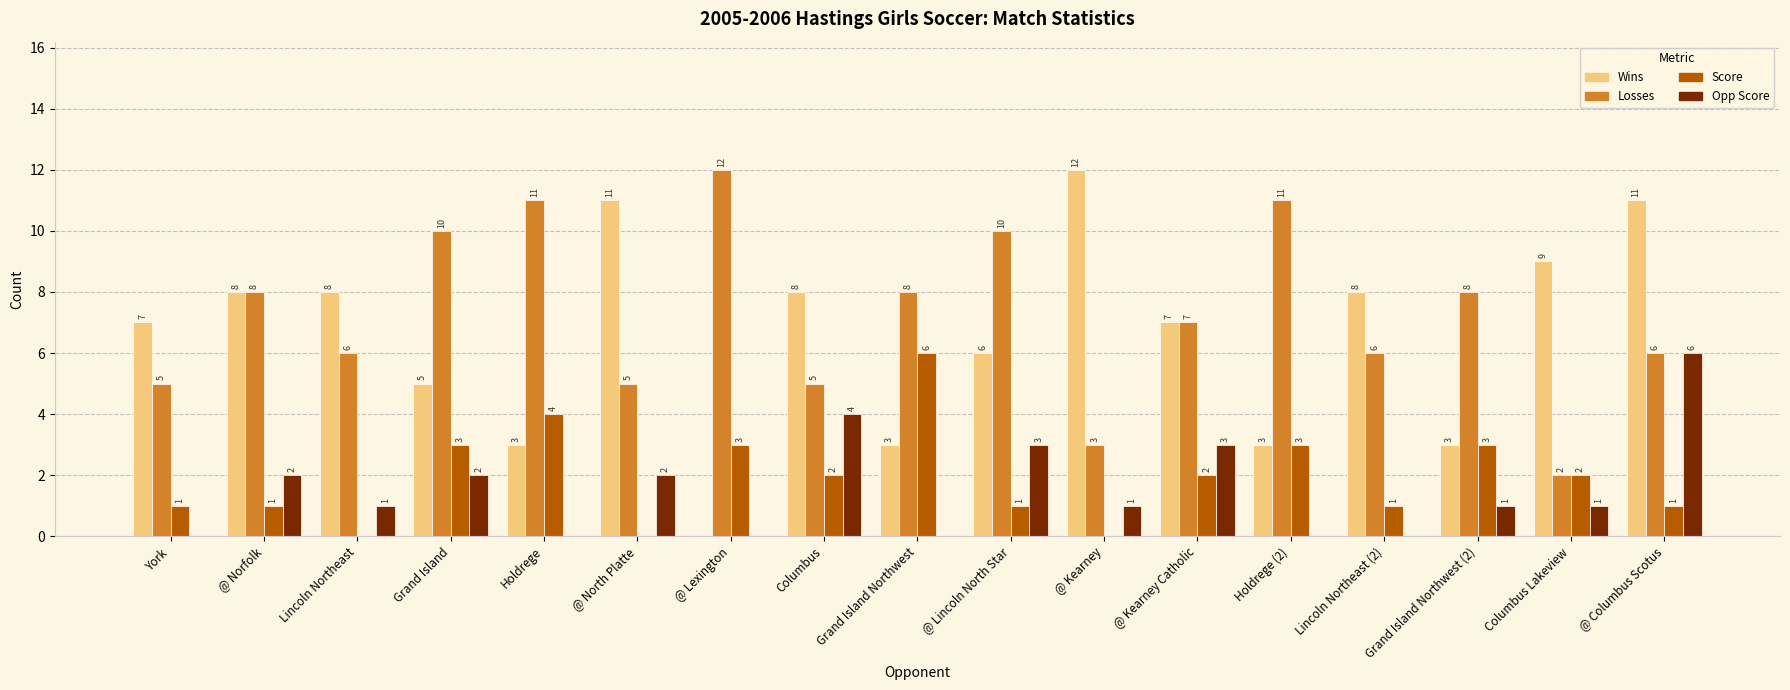

What are all the series names shown in the legend?

Wins, Losses, Score, Opp Score